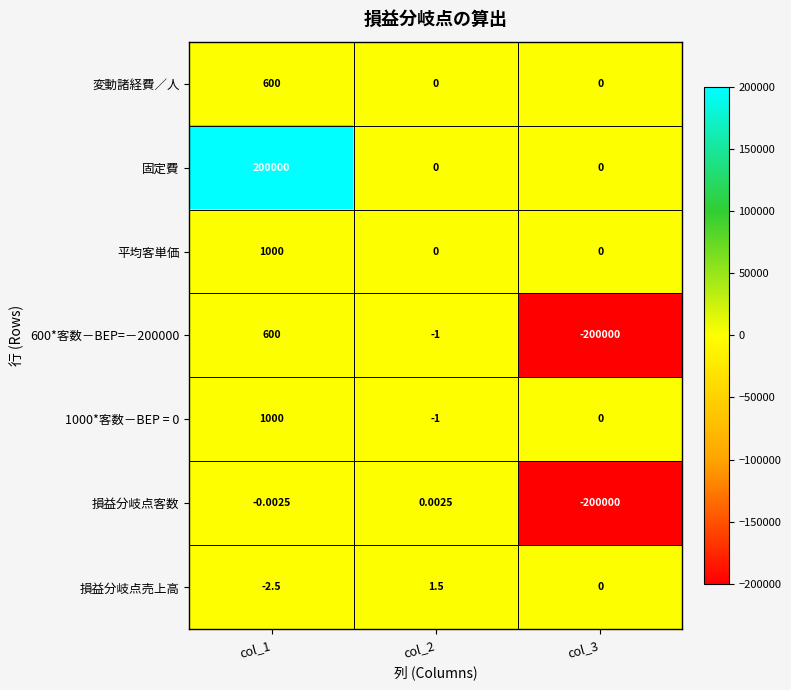

Which series has the largest total across all categories?

固定費